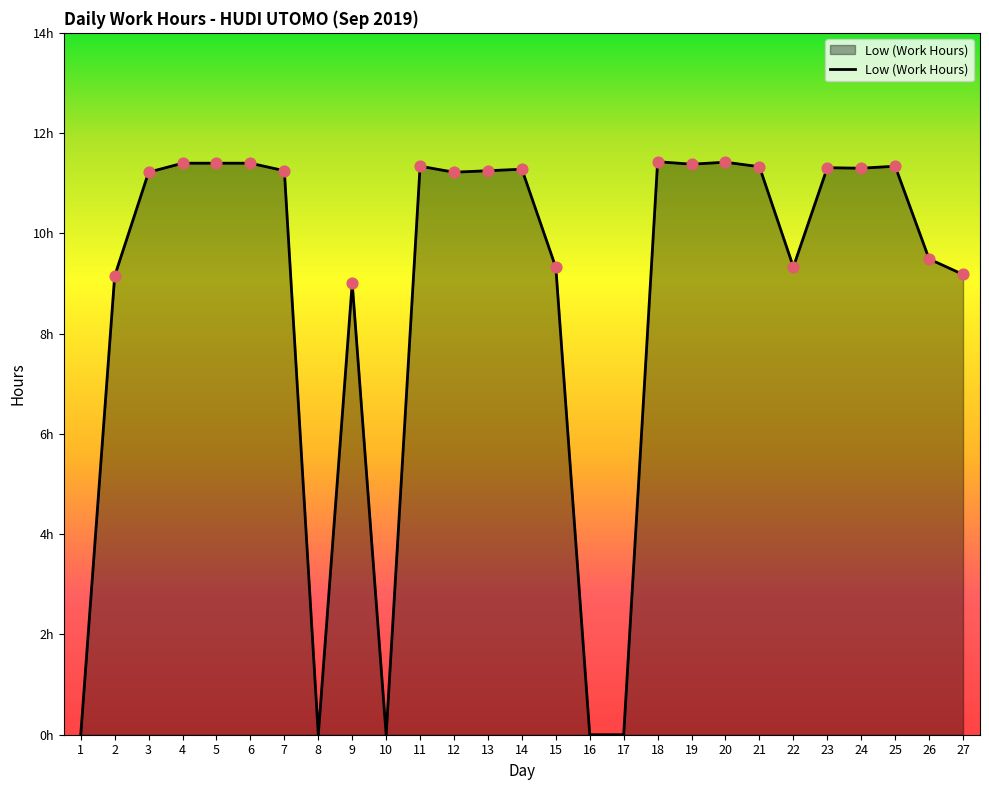

Between 12 and 2, which is larger?

12